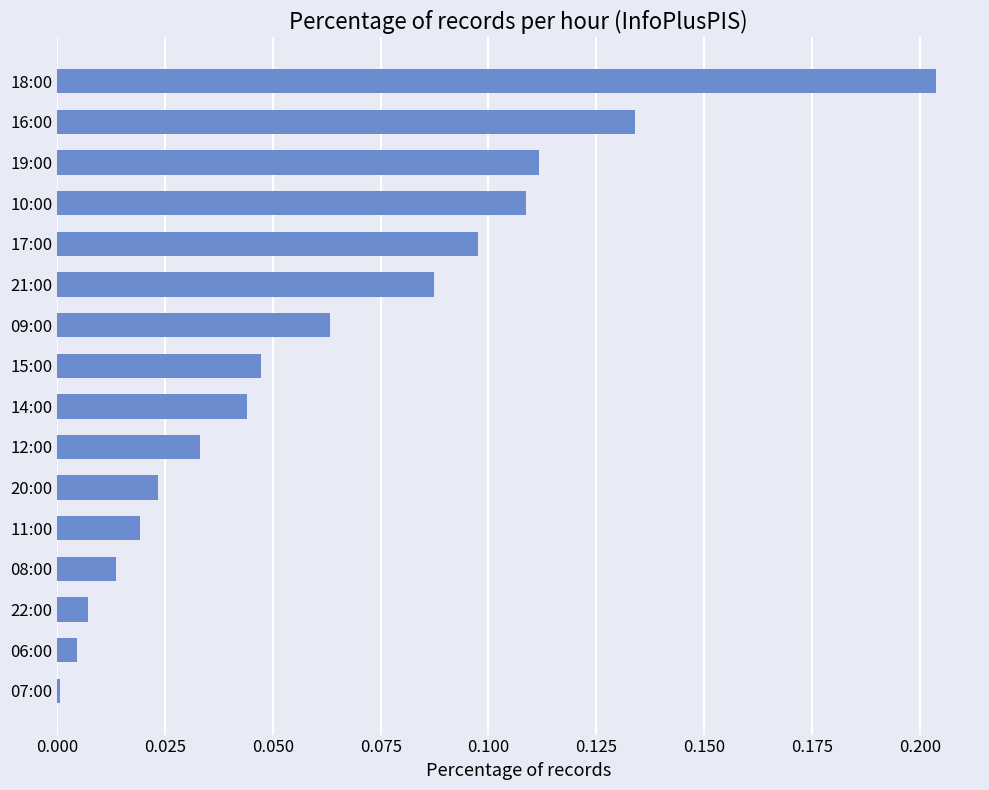

How many bars are there in total?

16